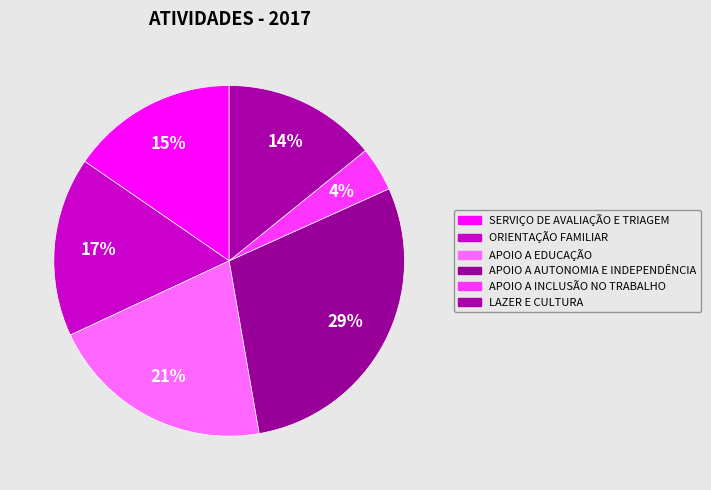

How many segments does this pie chart have?

6